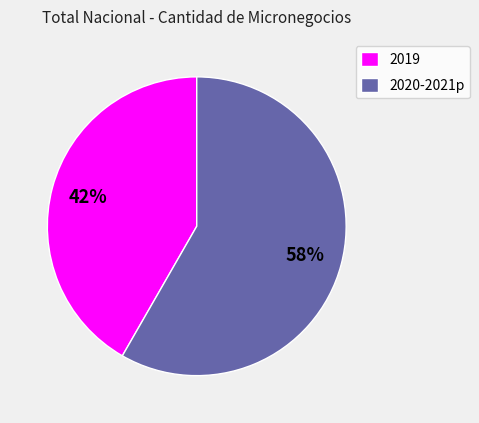

Which category has the biggest portion of the pie?

2020-2021p